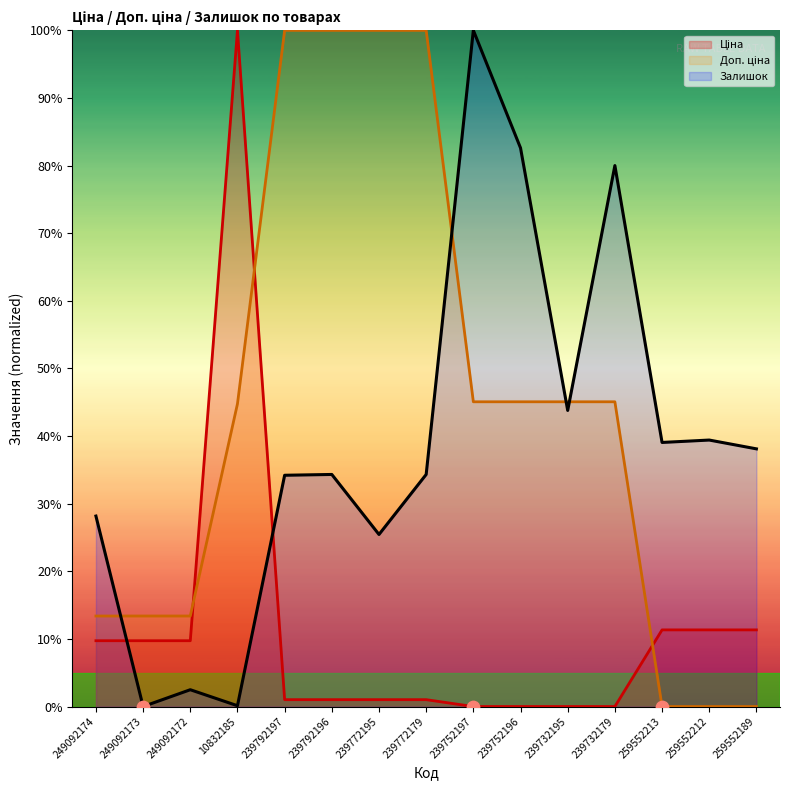

Which series has the largest total across all categories?

Доп. ціна